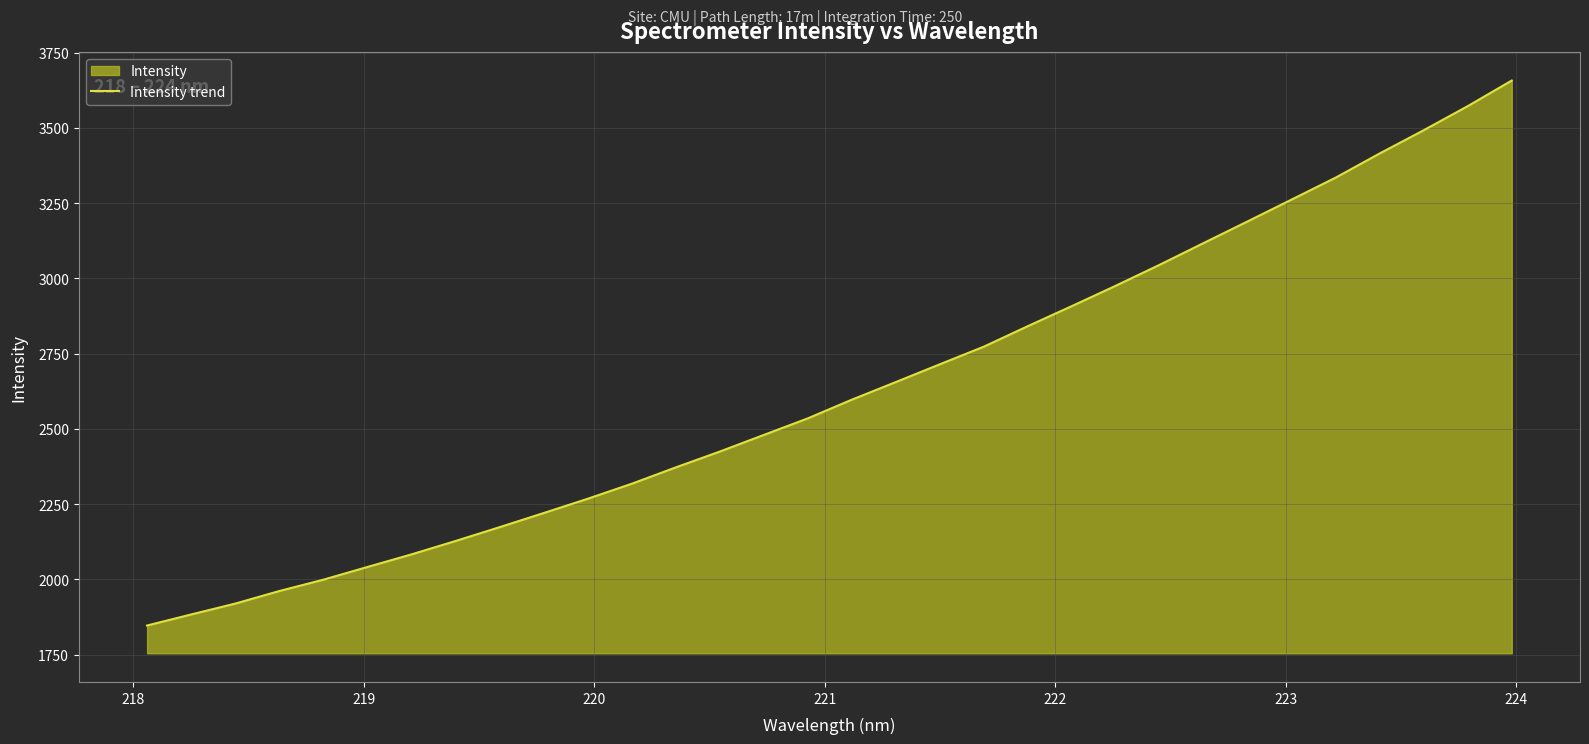

What is the minimum value shown in the chart?

1846.6